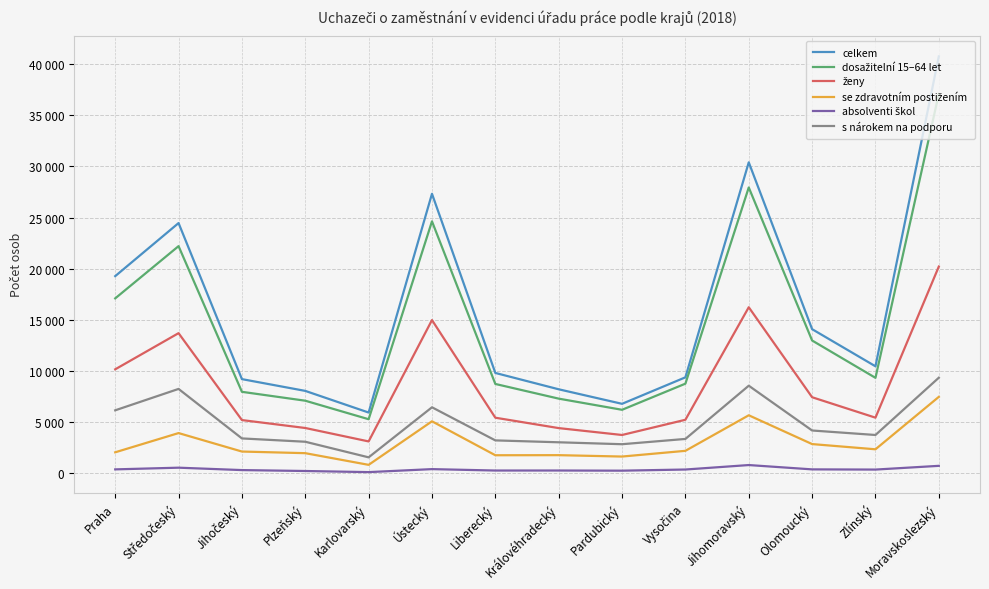

Rank the series at Ústecký from lowest to highest value.

absolventi škol, se zdravotním postižením, s nárokem na podporu, ženy, dosažitelní 15–64 let, celkem